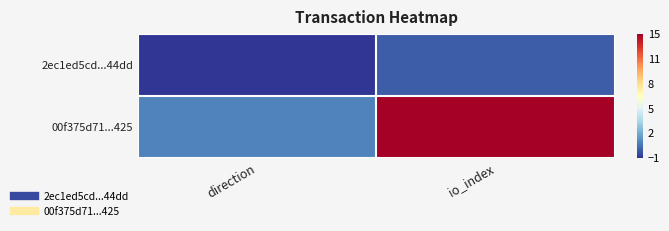

List the series in order of their overall mean, lowest first.

2ec1ed5cd...44dd, 00f375d71...425